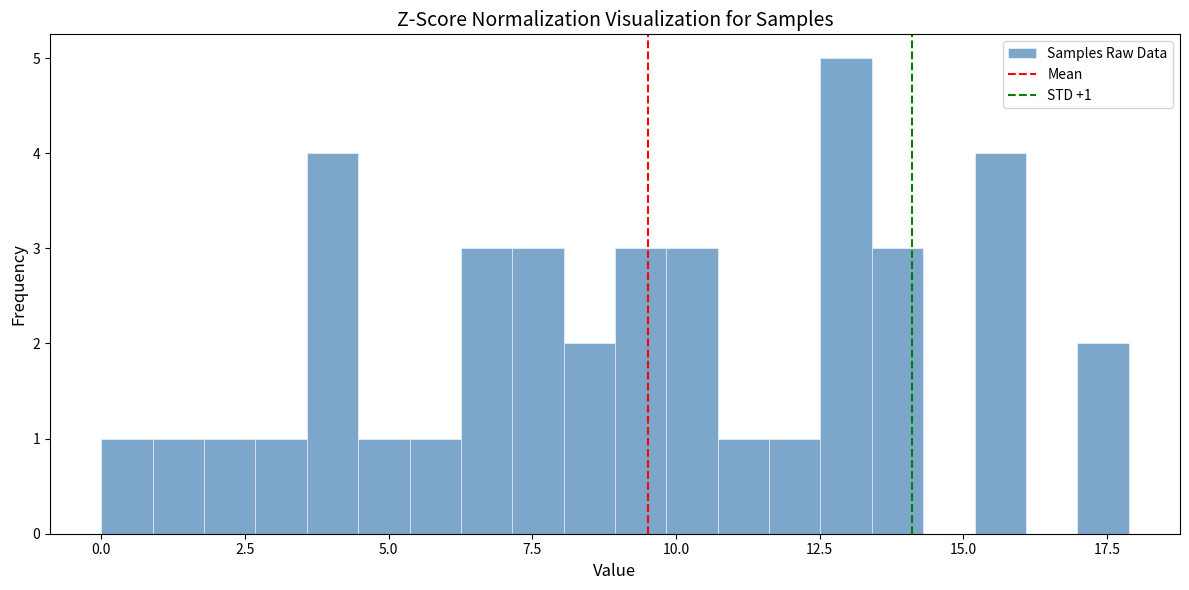

Around what value on the x-axis is the tallest bar? Give the approximate position of its centre, as read against the axis.

13.0